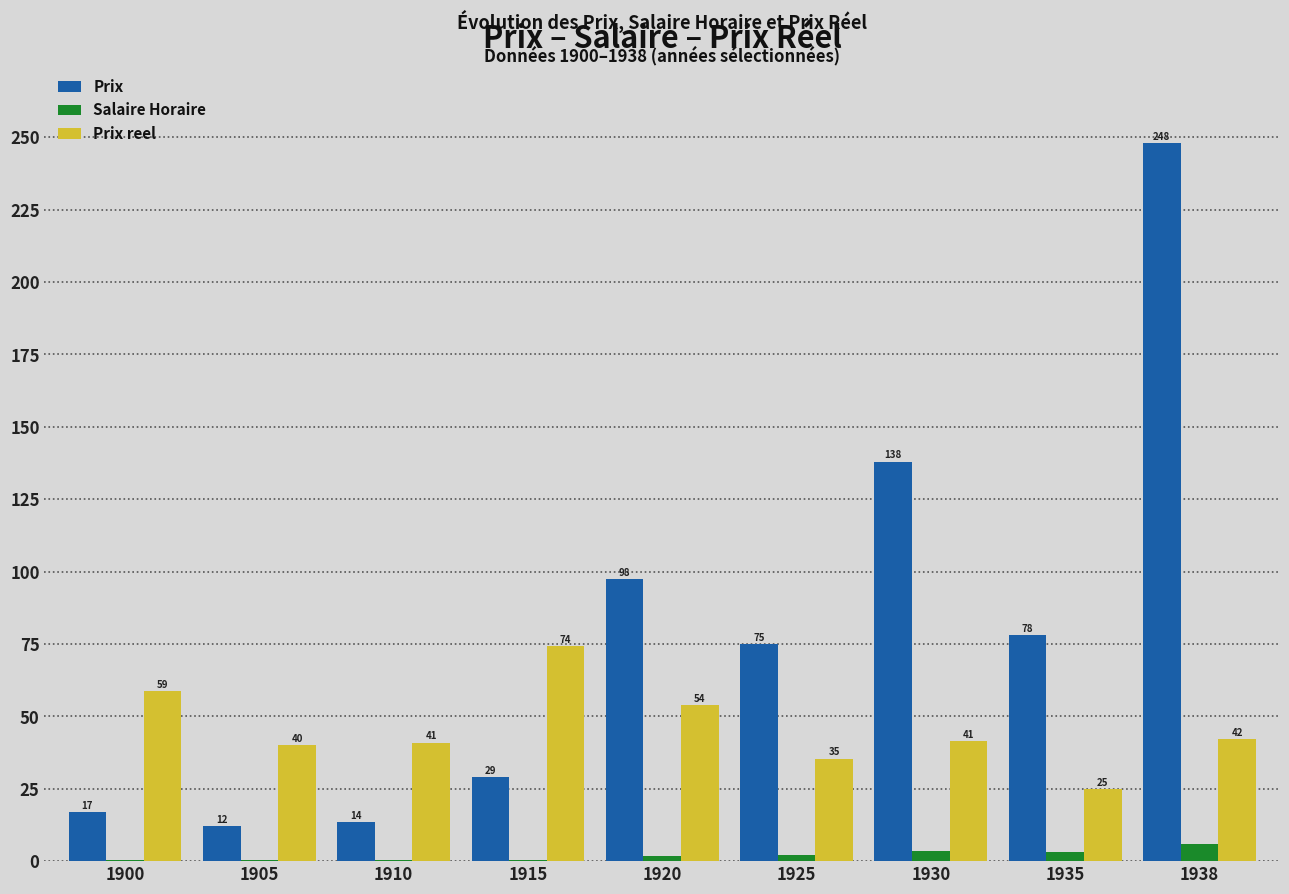

The Prix series shows 13.0 at 1915. True or false?

False